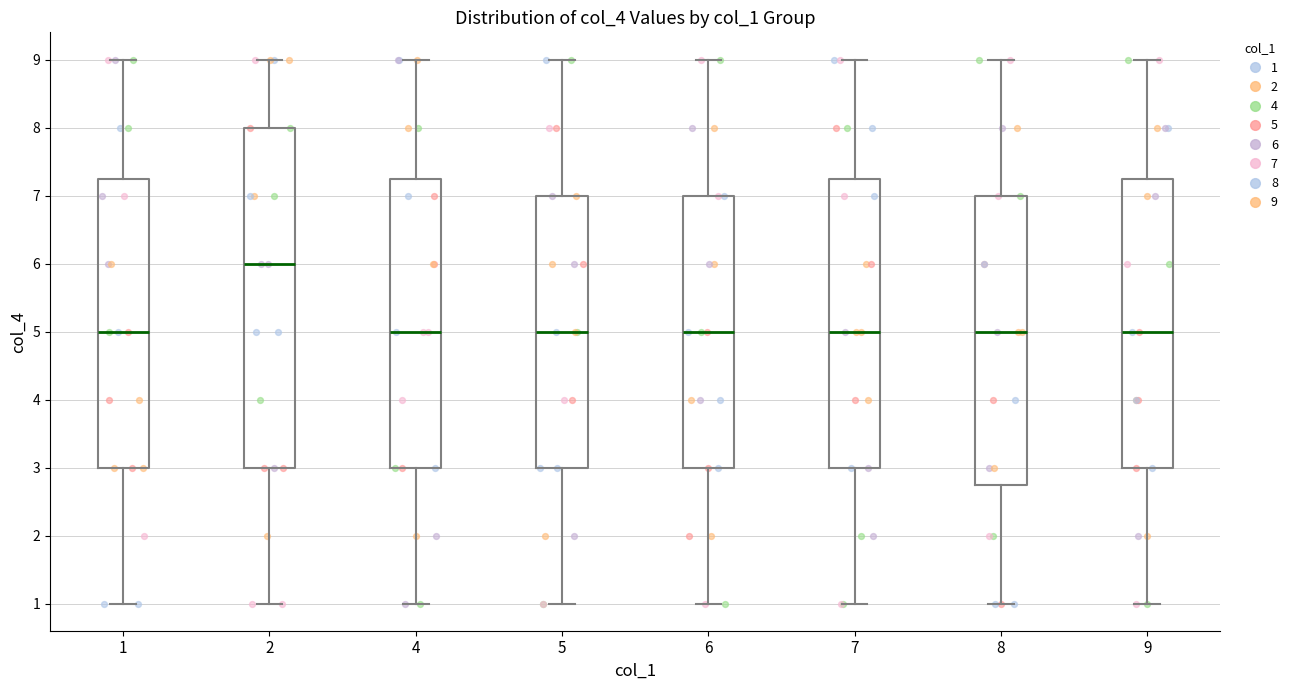

Which box is the tallest, from its lower edge to its upper edge?

2